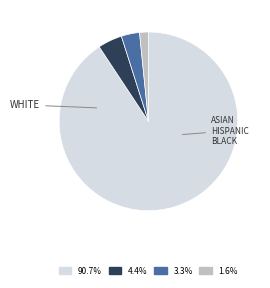

Is there any slice that represents more than half of the pie?

Yes